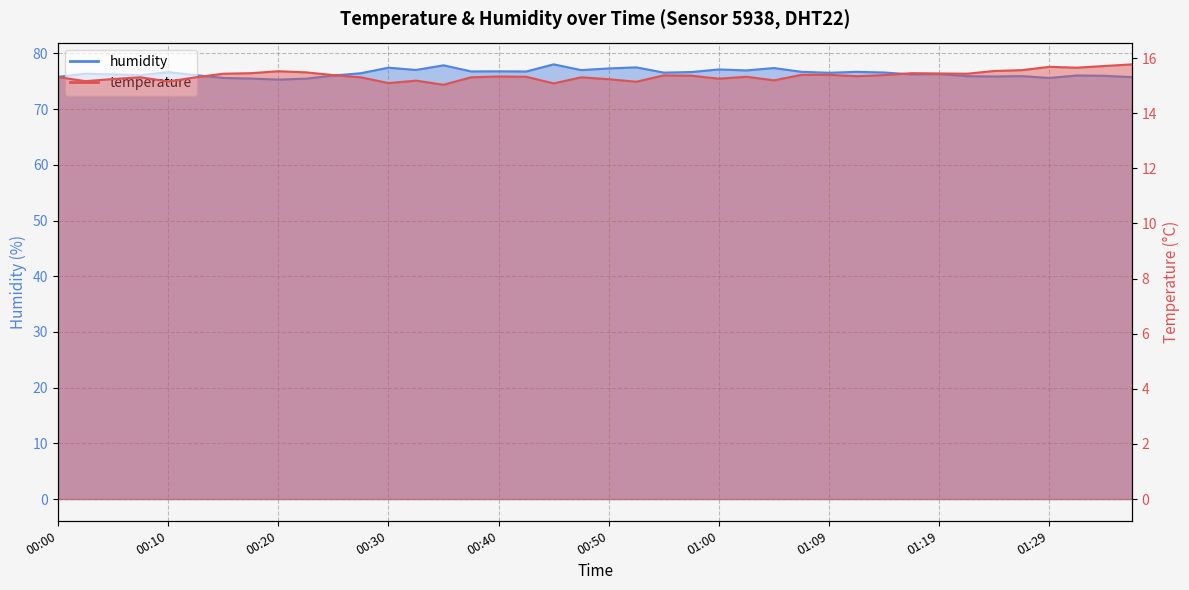

What is the difference between the maximum and minimum values in the temperature series?

0.7